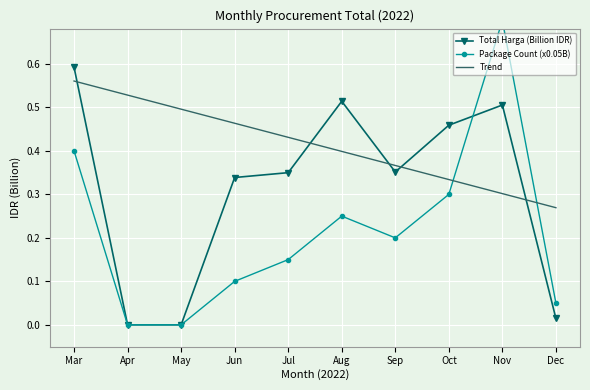

Which has a higher value, Sep or Apr?

Sep